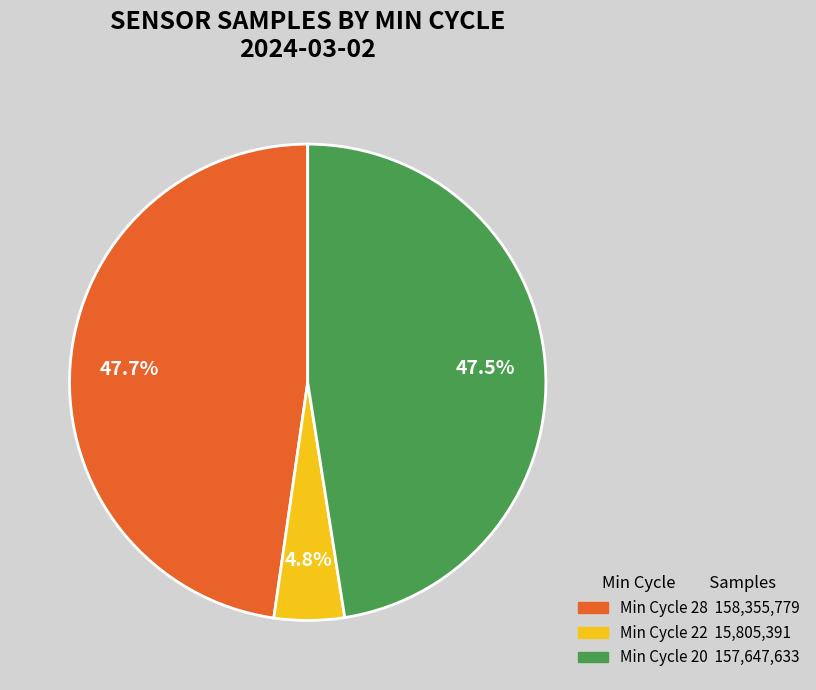

Does any single category account for the majority?

No